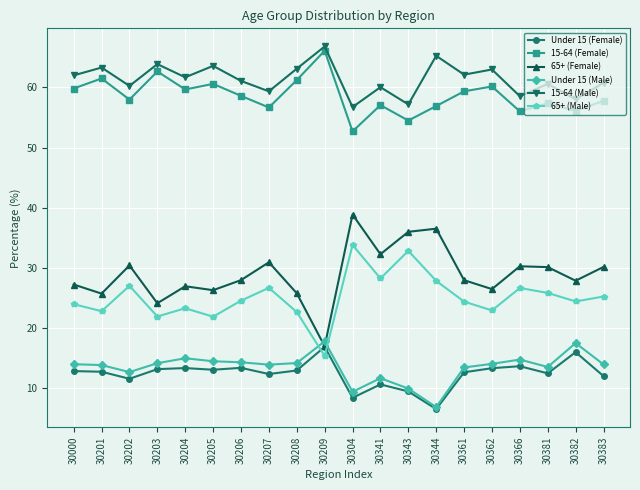

Is the value of Under 15 (Female) at 30206 greater than the value of 65+ (Female) at 30207?

No